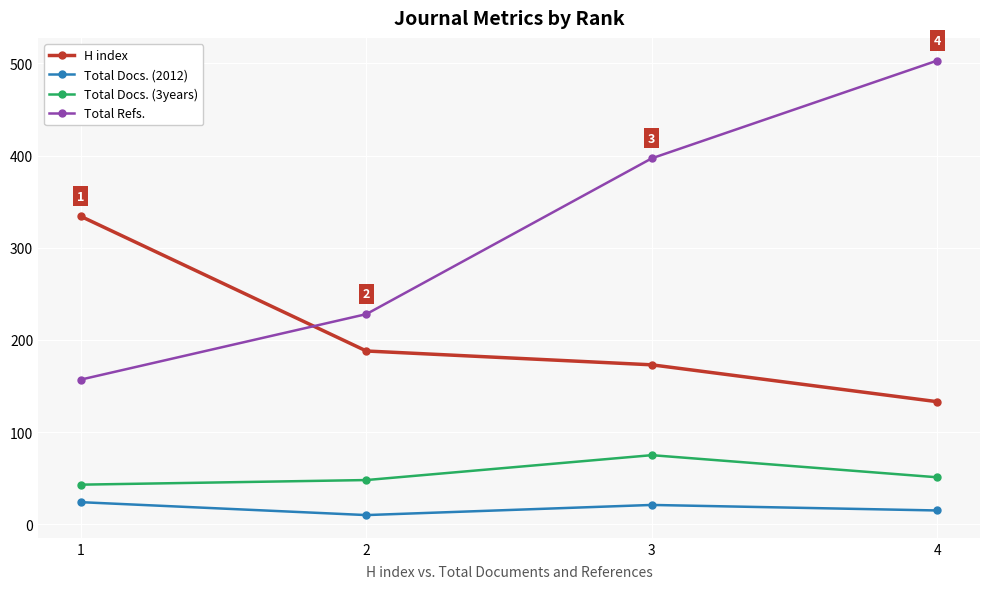

What is the difference between the second highest and minimum values in the Total Docs. (2012) series?

11